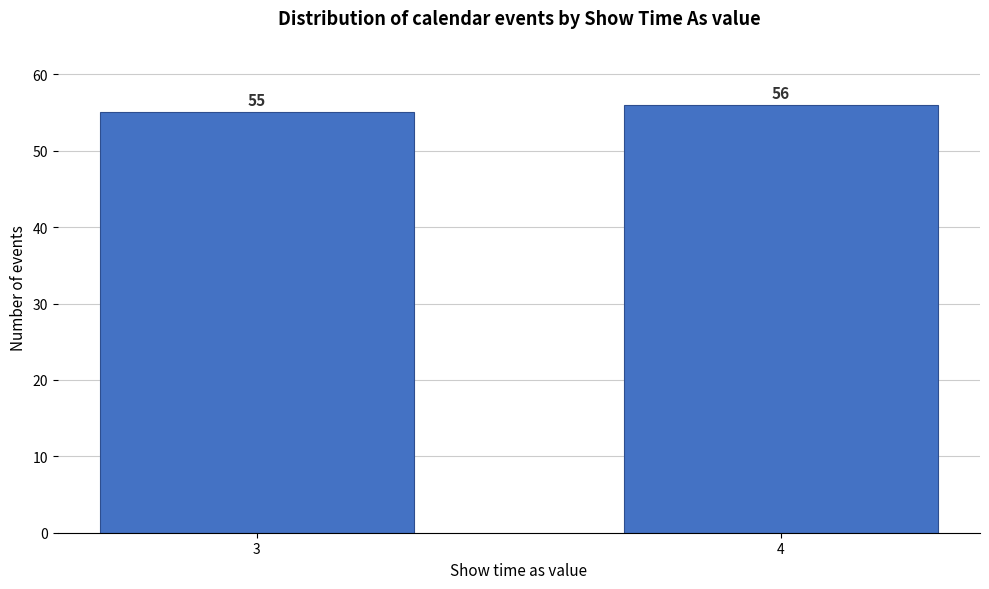

Reading left to right, extract all data points from this chart.

55	56